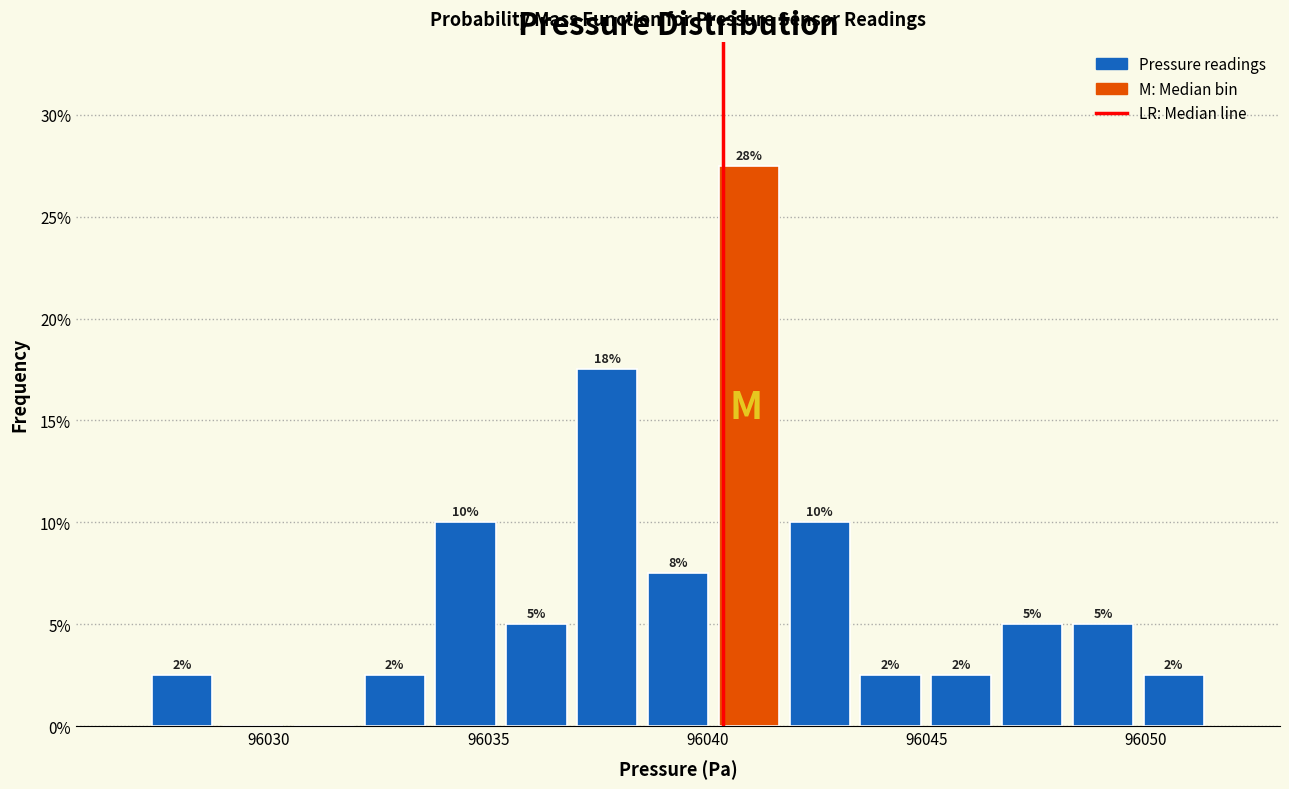

Read against the x-axis, roughly where is the centre of the tallest bar?

96041.0